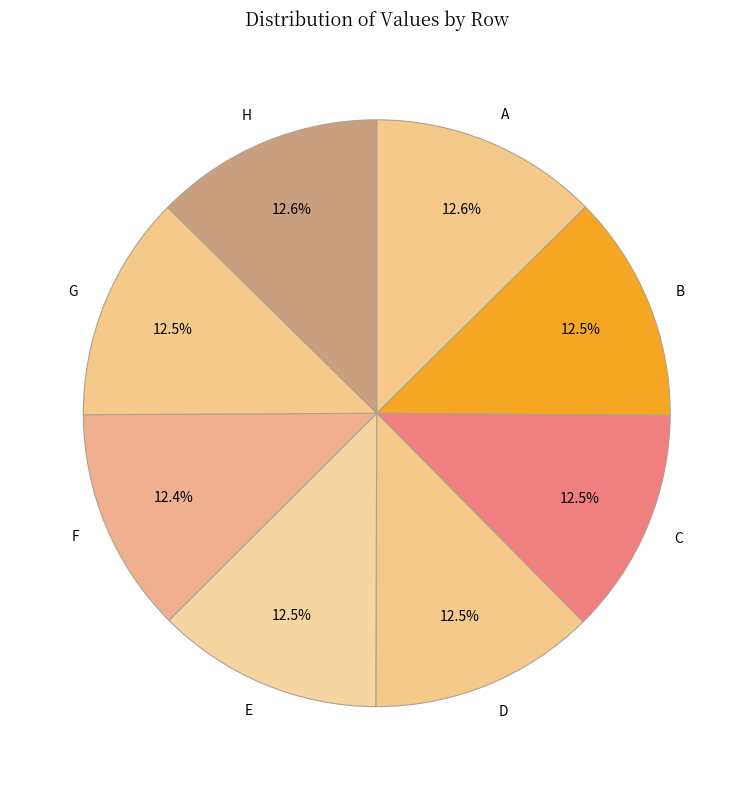

The B slice represents 1% of the pie. True or false?

False